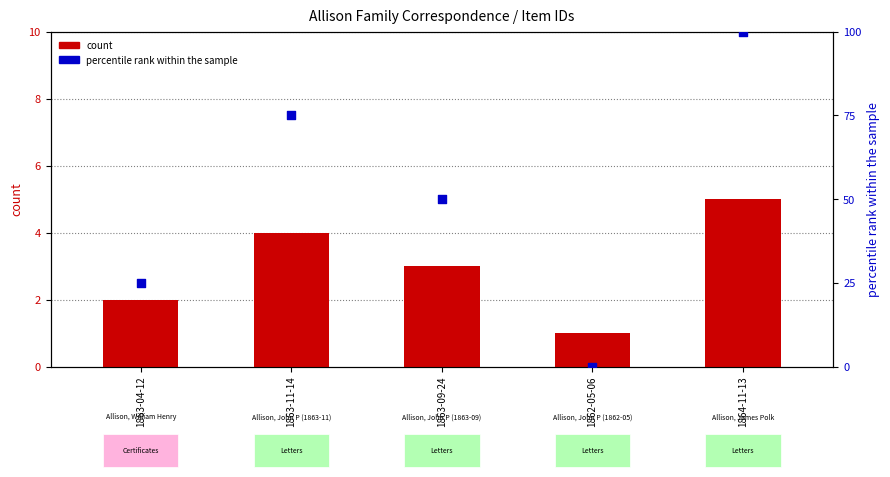

What are all the series names shown in the legend?

count, percentile rank within the sample